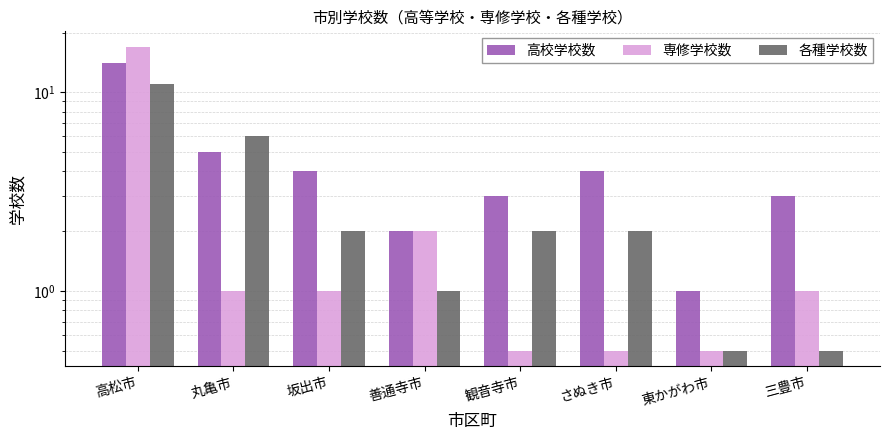

Rank the series at 坂出市 from lowest to highest value.

専修学校数, 各種学校数, 高校学校数